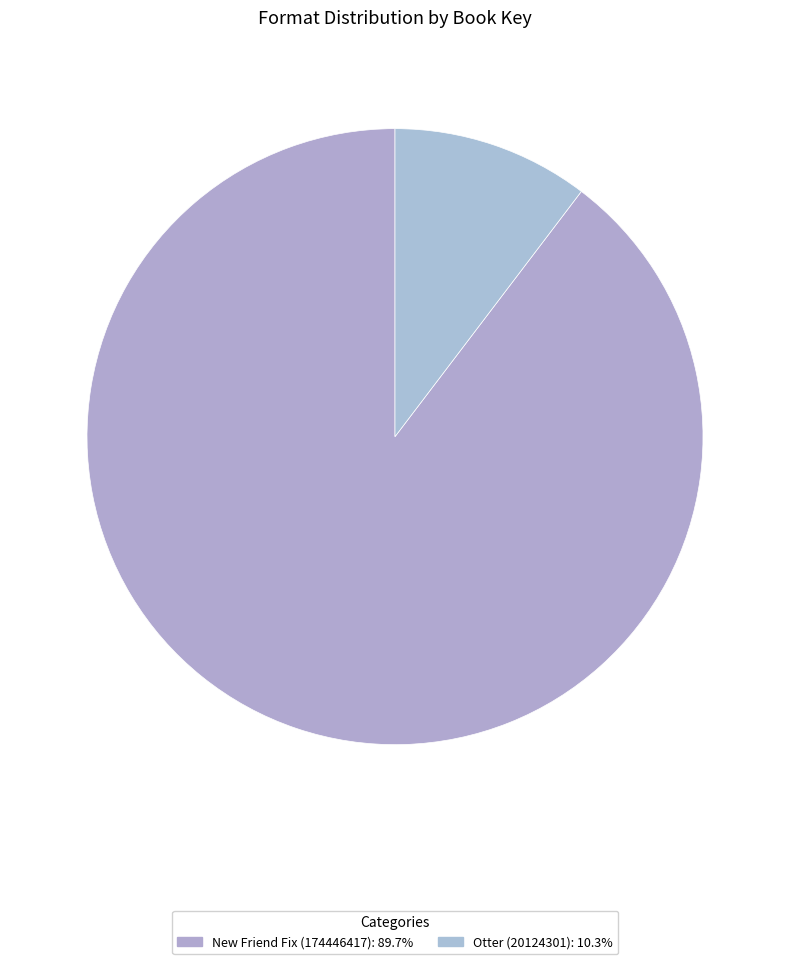

How many slices are in this pie chart?

2